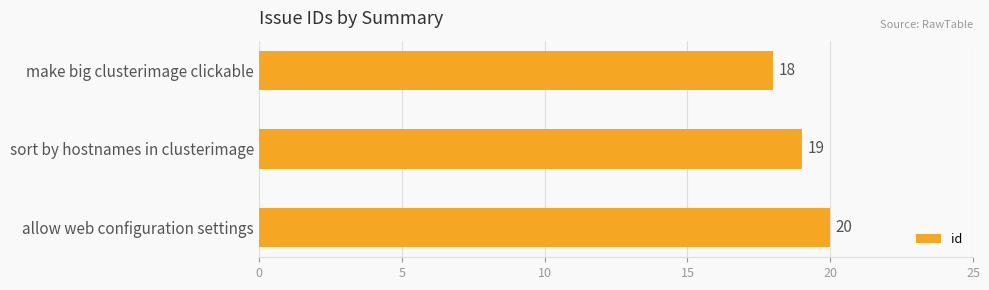

Does the chart contain stacked bars?

No